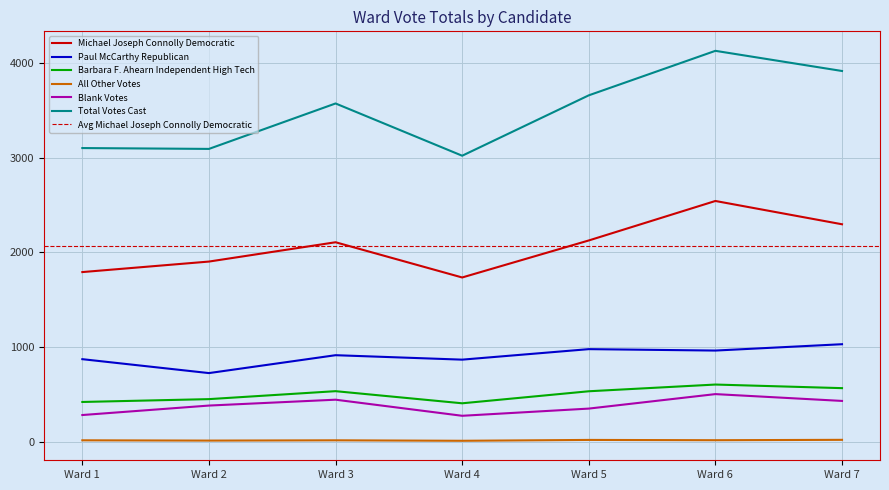

Is this an area chart (filled region under the line)?

No